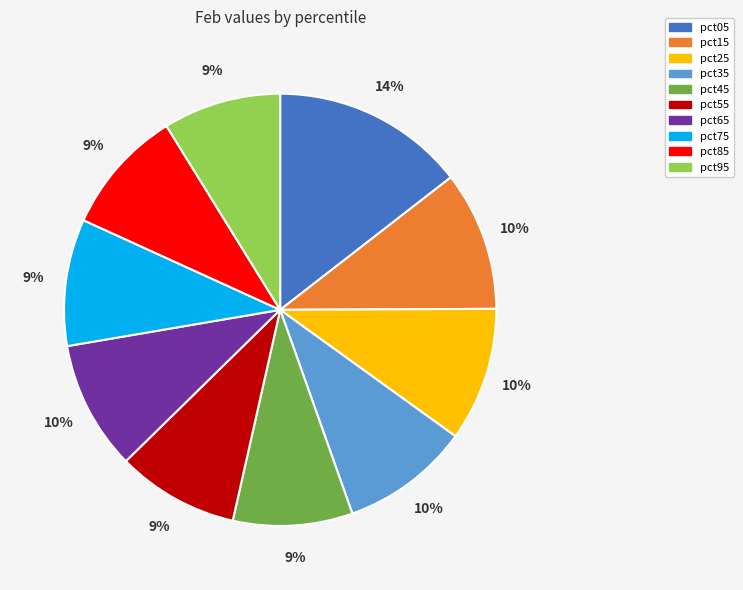

To the nearest percent, what is the difference between the pct05 and pct15 slice percentages?

4%